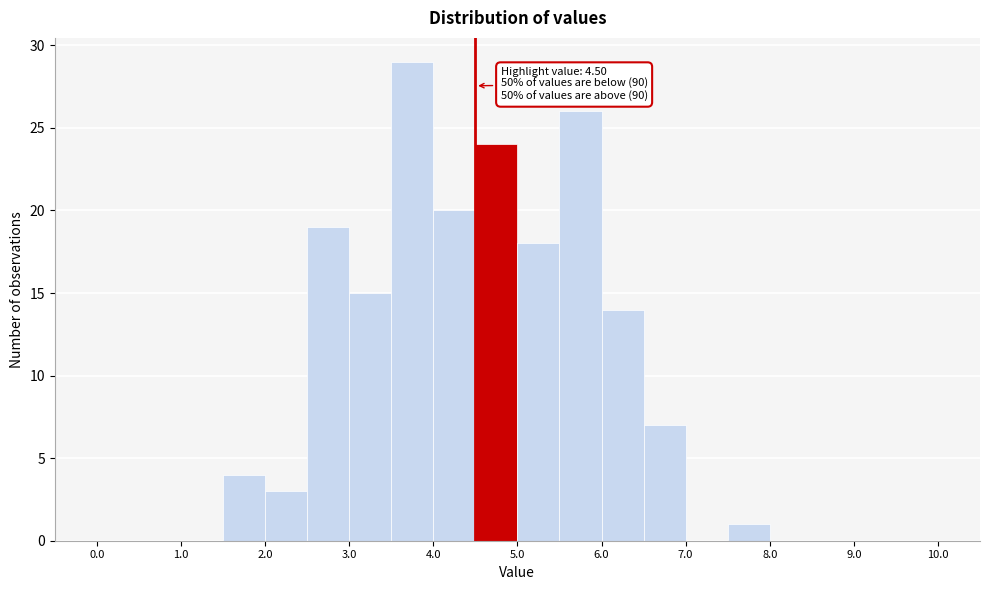

Over which range of the x-axis is the bar tallest?

3.5 to 4.0